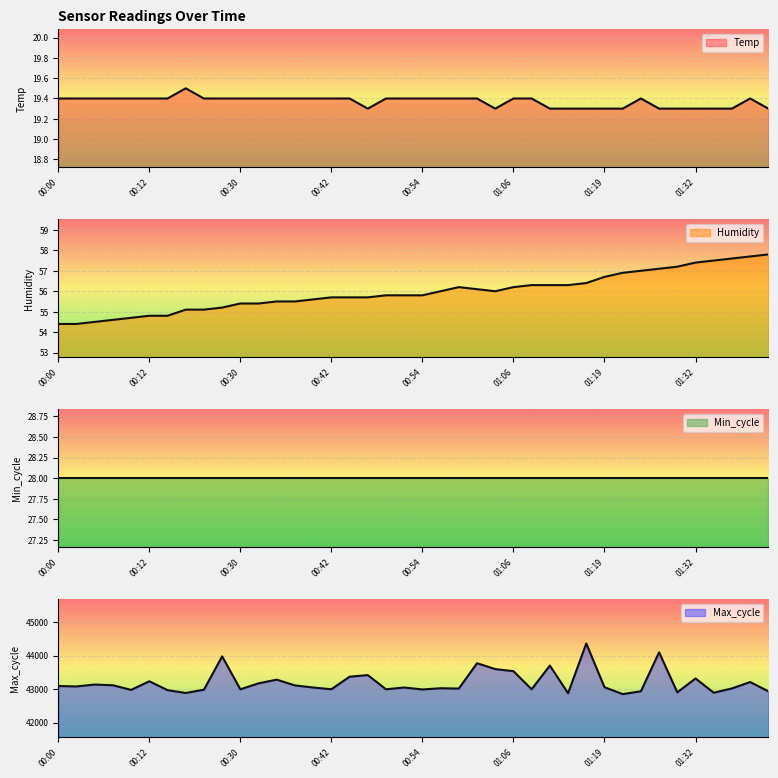

In Humidity, how many points are higher than both neighbors (excluding endpoints)?

1